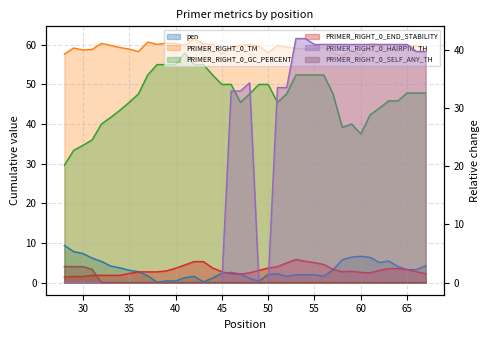

Reading right to left, list all the values displayed in this chart.

pen: 4.2	3.3	3.3	4.1	5.4	5.0	6.4	6.6	6.4	5.8	3.2	1.6	2.0	2.0	2.0	1.6	2.2	2.1	0.3	1.1	2.2	2.6	2.4	1.1	0.2	1.6	1.2	0.4	0.4	0.1	1.7	2.7	3.1	3.7	4.2	5.3	6.2	7.3	7.8	9.4
PRIMER_RIGHT_0_TM: 58.8	59.7	59.7	60.1	58.6	60.0	60.4	57.4	58.6	57.2	57.8	59.4	59.0	59.0	59.0	59.4	59.8	57.9	59.7	60.1	59.8	59.4	57.6	60.1	60.2	61.6	59.8	60.4	60.4	60.1	60.7	58.3	58.9	59.3	59.8	60.3	58.8	58.7	59.2	57.6
PRIMER_RIGHT_0_GC_PERCENT: 47.8	47.8	47.8	45.8	45.8	44.0	42.3	37.5	40.0	39.1	47.6	52.4	52.4	52.4	52.4	47.6	45.5	50.0	50.0	47.6	45.5	50.0	50.0	52.4	55.0	55.0	57.9	55.0	55.0	55.0	52.4	47.6	45.5	43.5	41.7	40.0	36.0	34.6	33.3	29.6
PRIMER_RIGHT_0_END_STABILITY: 2.2	2.7	3.2	3.5	3.5	3.1	2.5	2.6	2.8	2.7	3.3	4.6	5.0	5.4	5.8	5.0	4.0	3.7	3.1	2.5	2.1	2.2	2.7	3.7	5.3	5.3	4.4	3.6	2.9	2.7	2.7	2.7	2.3	1.8	1.8	1.8	1.8	1.5	1.5	1.4
PRIMER_RIGHT_0_HAIRPIN_TH: 39.8	39.8	41.0	41.0	41.0	41.0	41.0	41.0	41.0	41.0	41.0	41.0	41.0	42.0	42.0	33.6	33.6	0.0	0.0	34.4	33.0	33.0	0.0	0.0	0.0	0.0	0.0	0.0	0.0	0.0	0.0	0.0	0.0	0.0	0.0	0.0	0.0	0.0	0.0	0.0
PRIMER_RIGHT_0_SELF_ANY_TH: 0.0	0.0	0.0	0.0	0.0	0.0	0.0	0.0	0.0	0.0	0.0	0.0	0.0	0.0	0.0	0.0	0.0	0.0	0.0	0.0	0.0	0.0	0.0	0.0	0.0	0.0	0.0	0.0	0.0	0.0	0.0	0.0	0.0	0.0	0.0	0.0	2.3	2.8	2.8	2.8